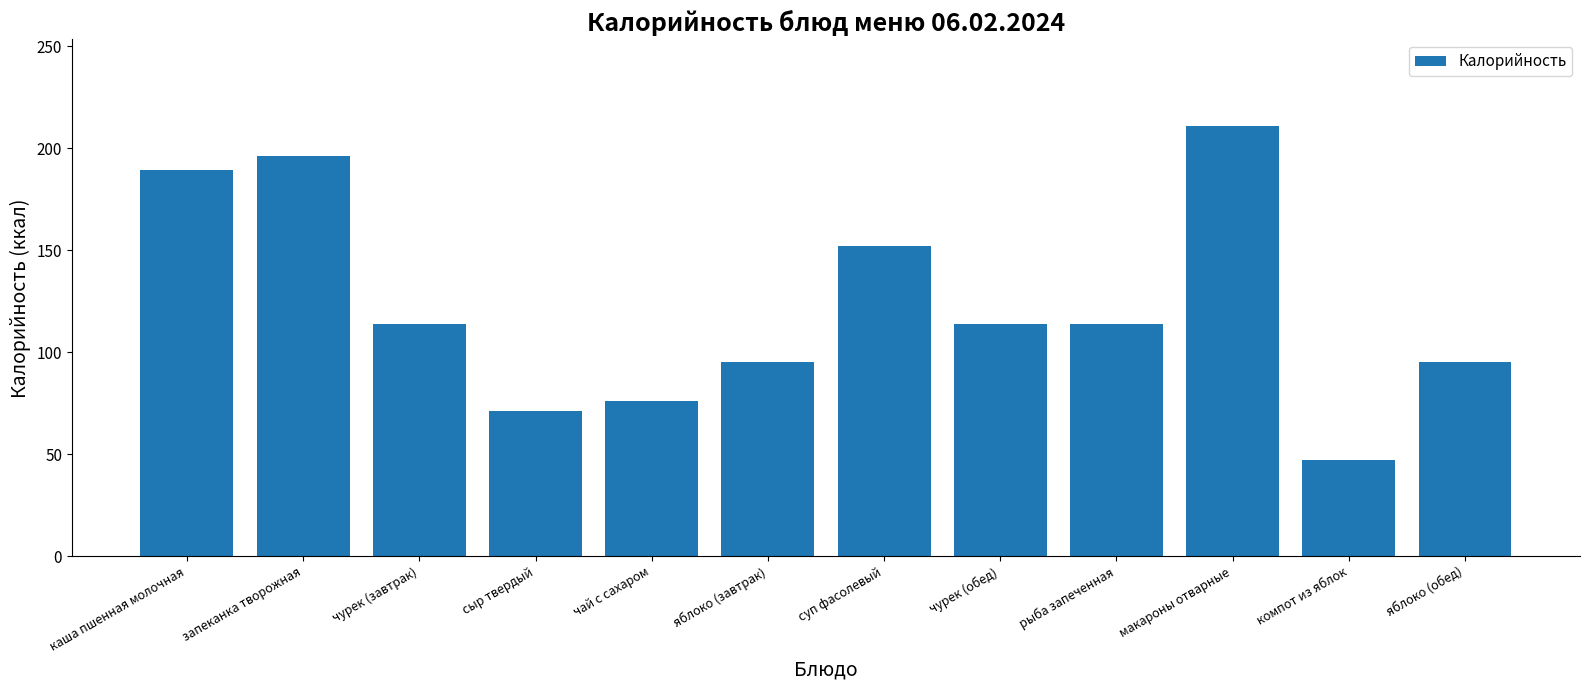

Count the number of categories in the chart.

12